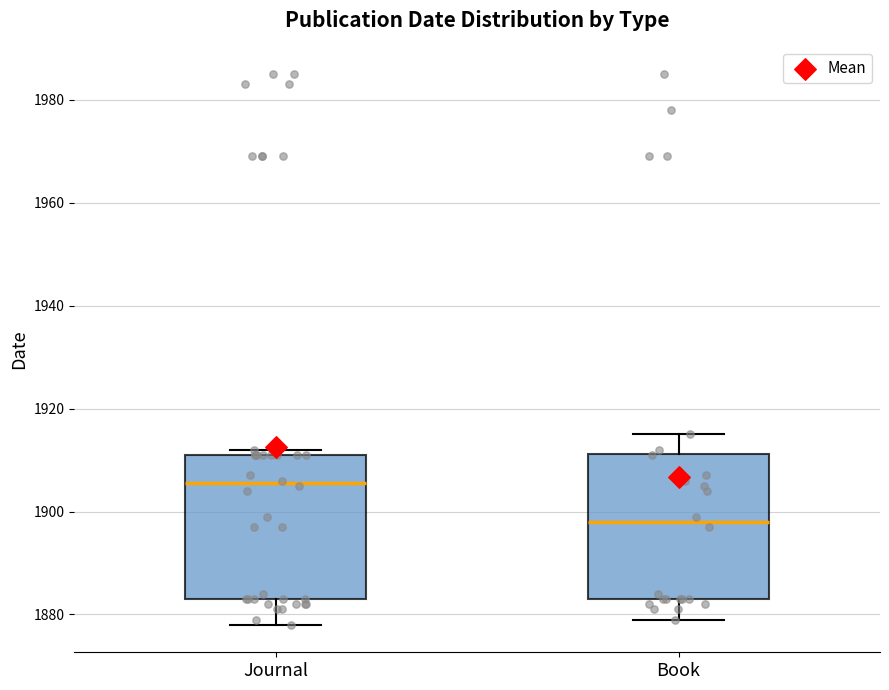

Reading left to right, read every box against the y-axis: the position of its median line, the range the box covers, and the ends of its whiskers. The values are not printed on the chart, so give them approximately, as read against the axis.

Journal: median 1906, box 1884 to 1912, whiskers 1878 to 1912 (just above the box's upper edge)
Book: median 1898, box 1884 to 1912, whiskers 1880 to 1916